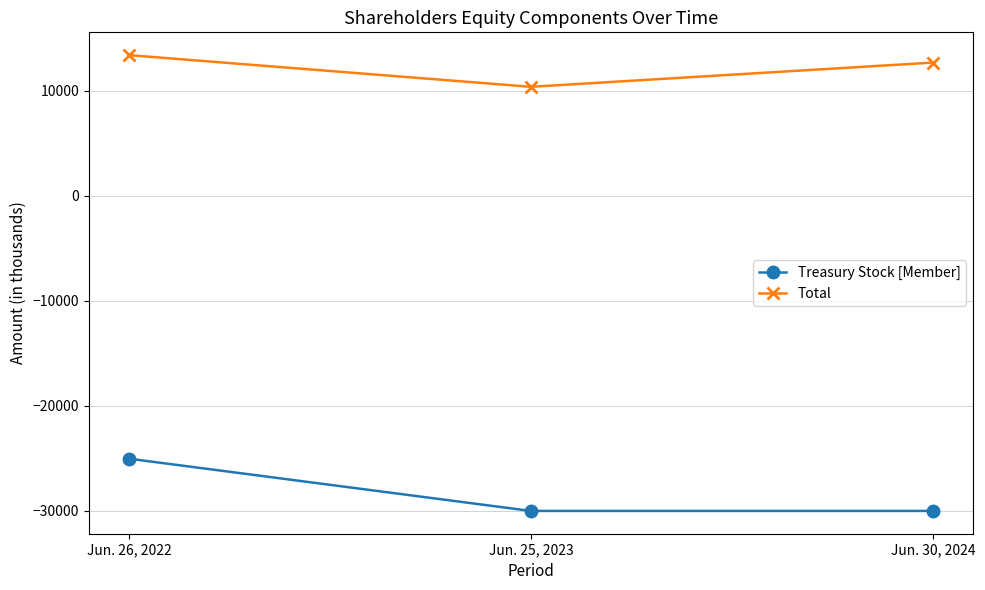

The Treasury Stock [Member] series shows -42237 at Jun. 25, 2023. True or false?

False